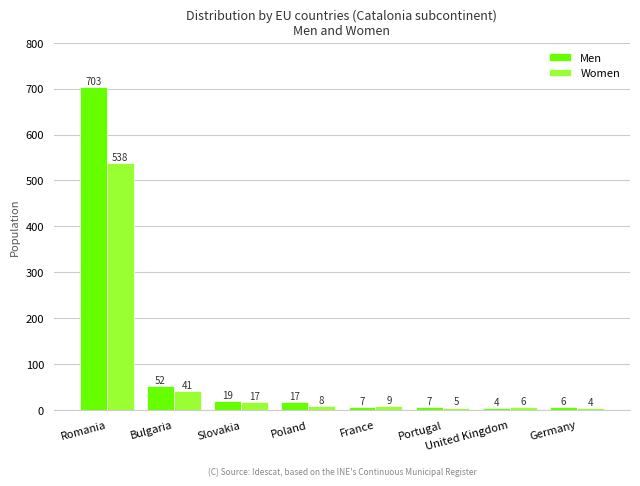

What is the difference between the second highest and minimum values in the Women series?

37